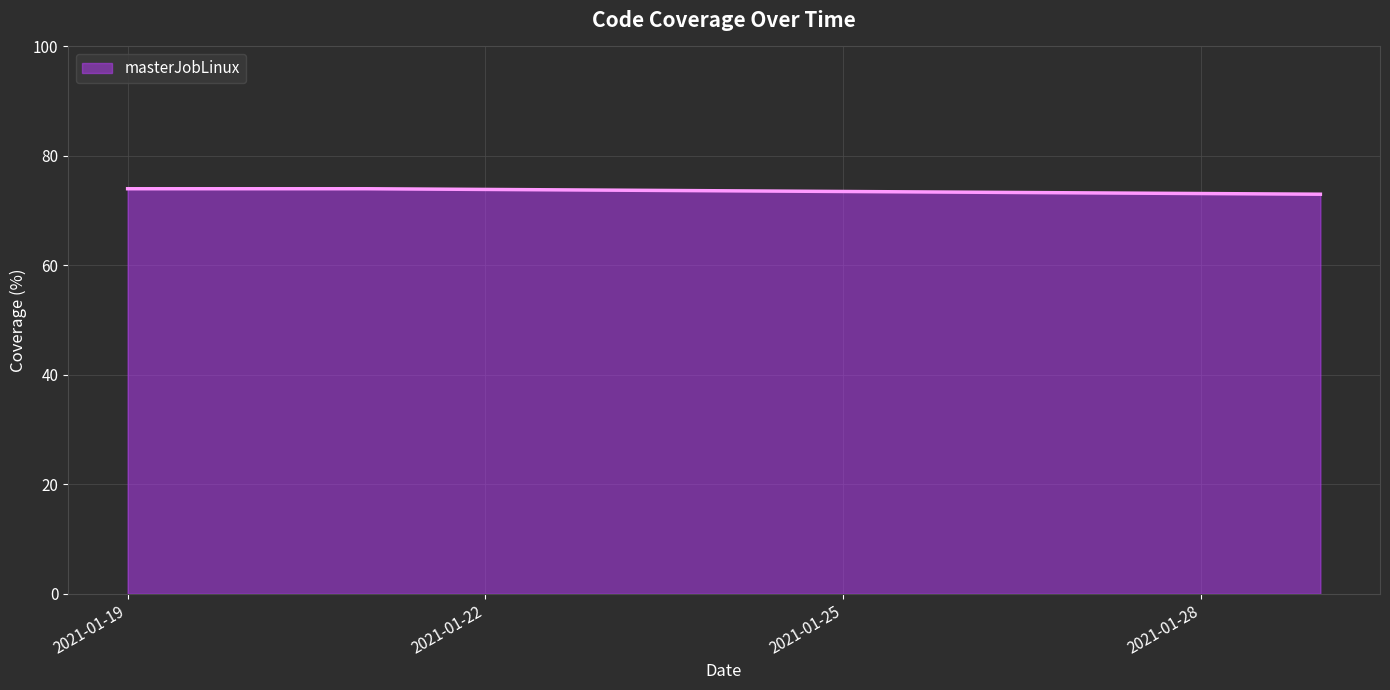

What is the greatest value displayed?

74